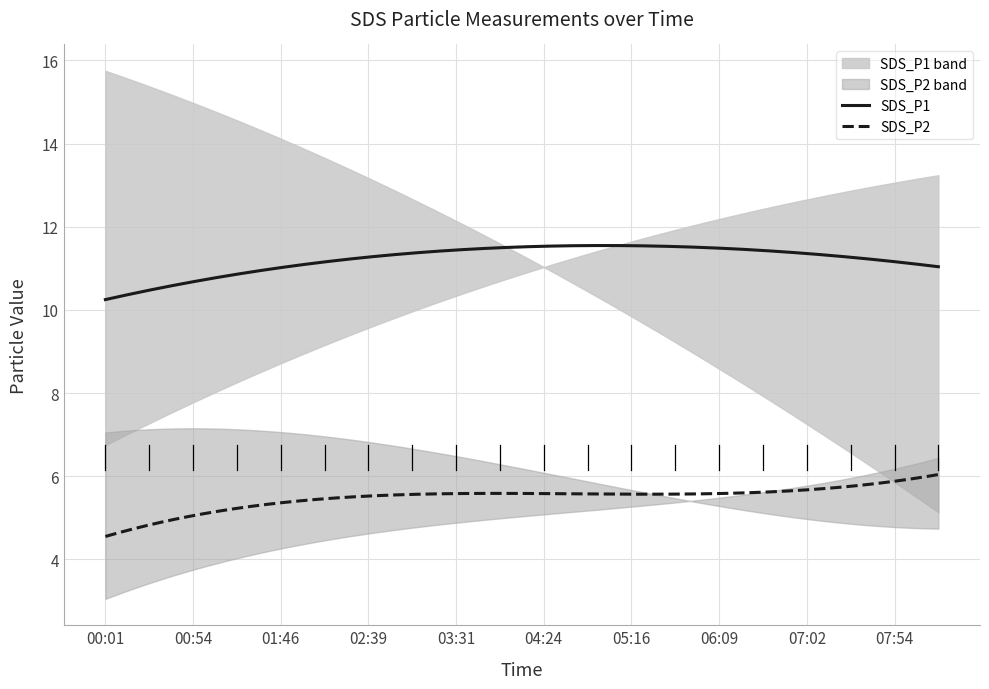

What is the lowest value of the SDS_P1 series?

10.2